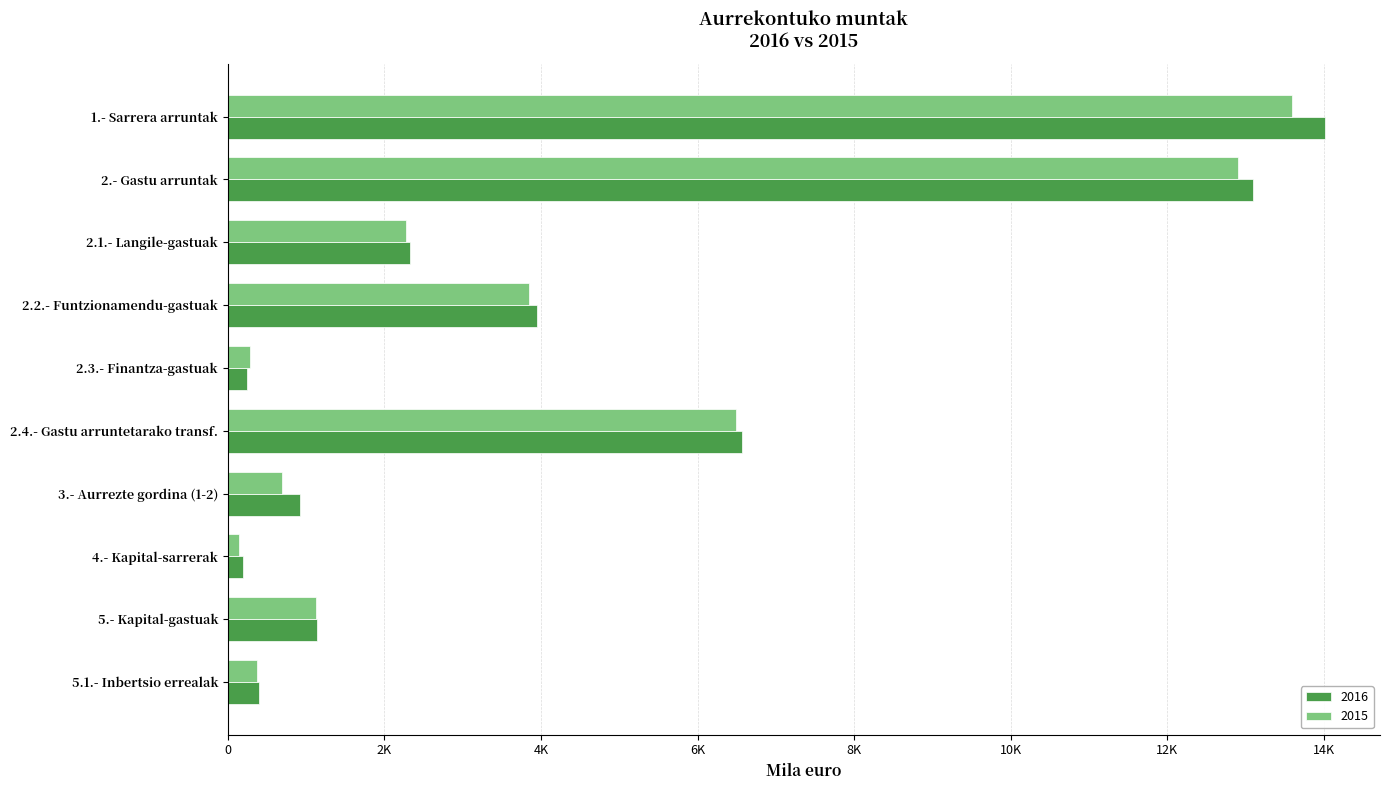

What are all the series names shown in the legend?

2016, 2015